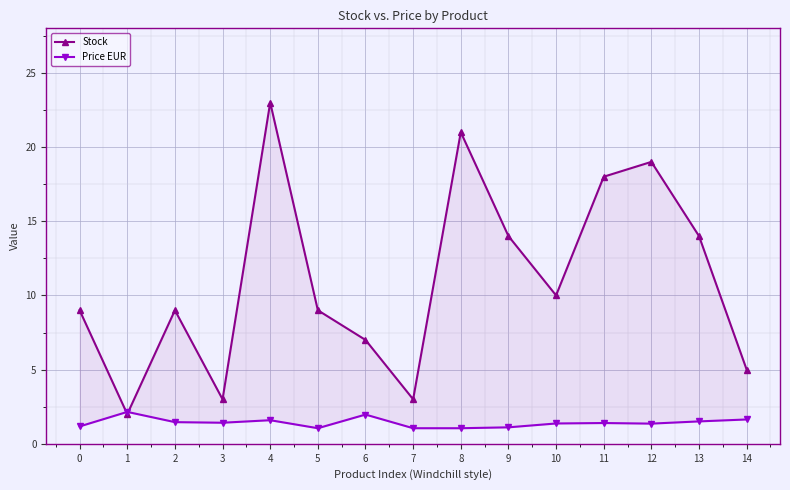

What is the spread (max minus min) of values at 5?

8.0